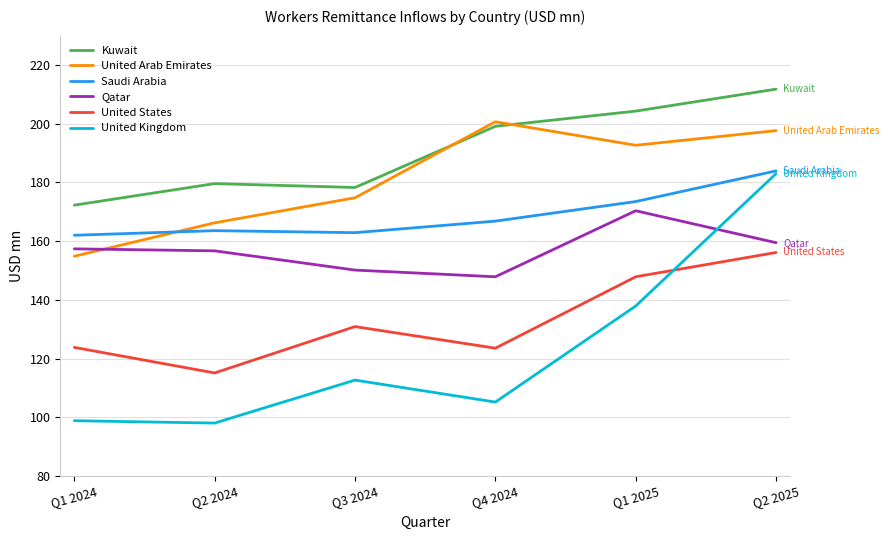

What is the approximate value of United States at Q2 2025?

156.1